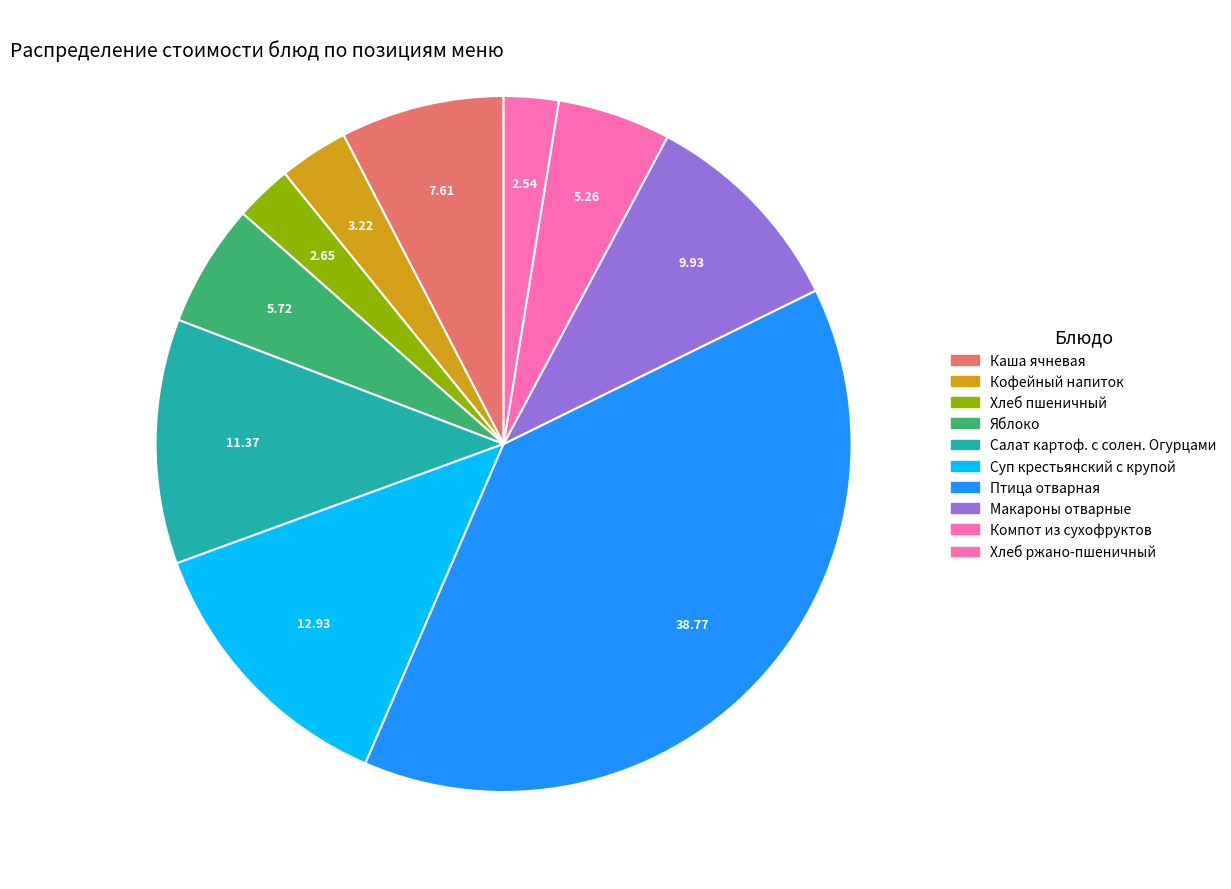

Which has a higher value, Салат картоф. с солен. Огурцами or Каша ячневая?

Салат картоф. с солен. Огурцами